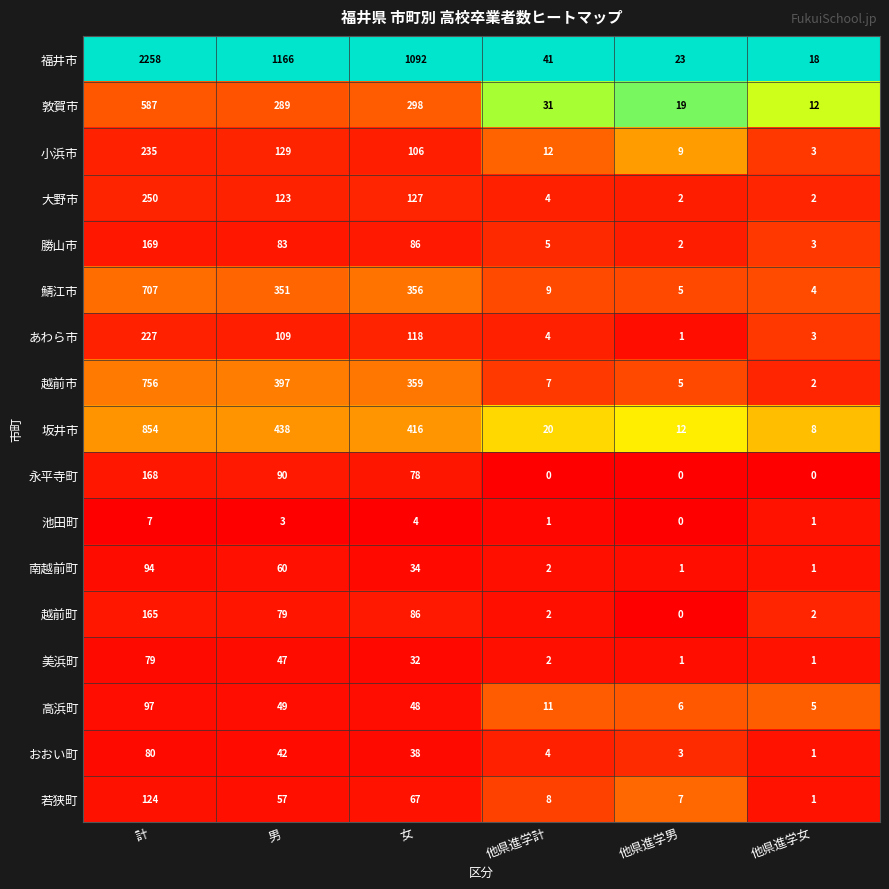

What is the approximate value of おおい町 at 男?

42